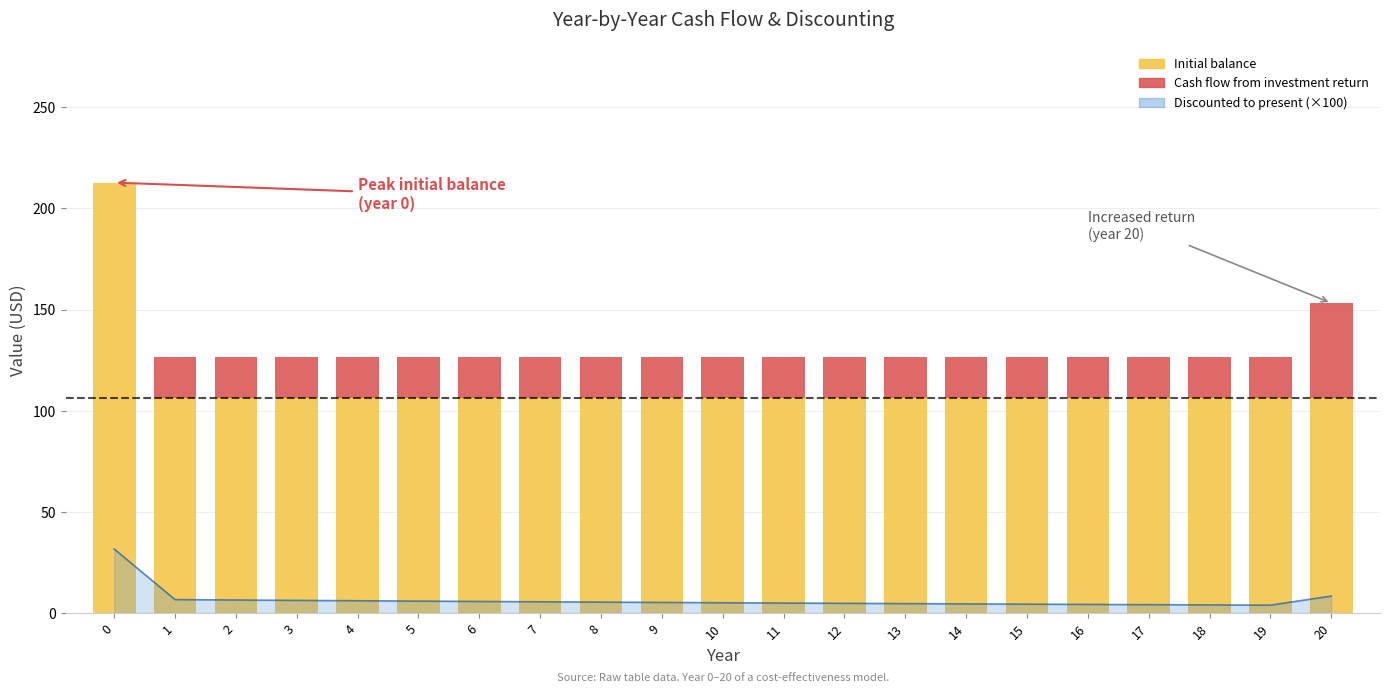

How many data points in Cash flow from investment return are less than 20?

1